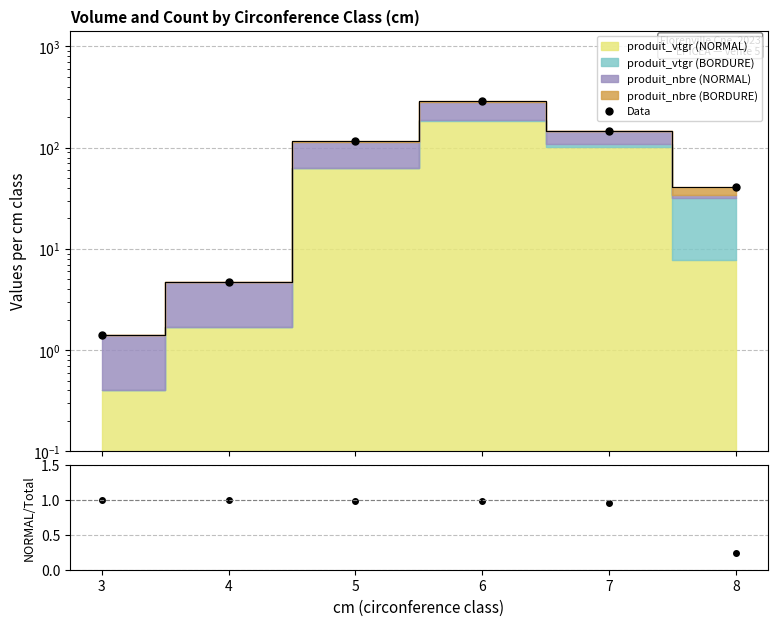

Which label corresponds to the largest value in the chart?

6